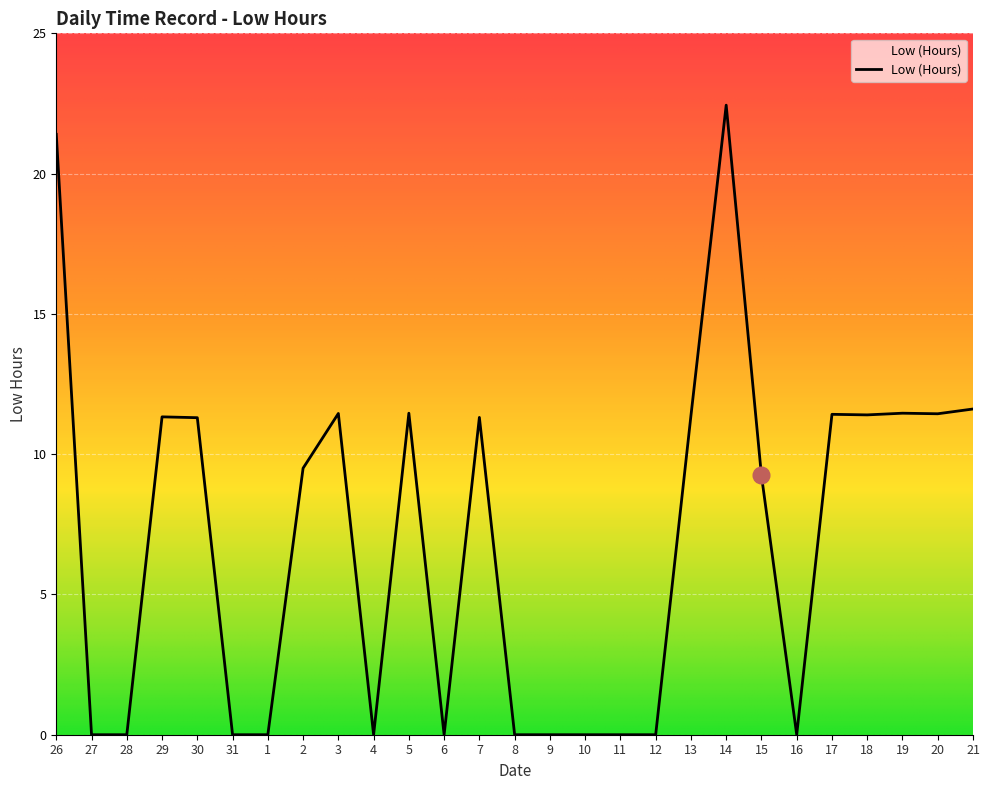

What is the greatest value displayed?

22.4